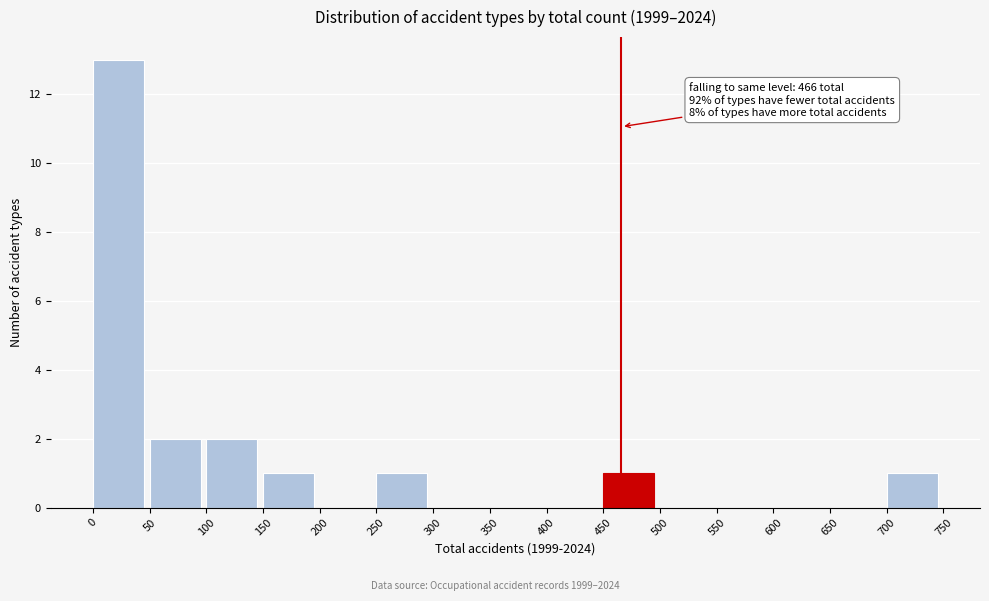

Over which range of the x-axis is the bar tallest?

0 to 50